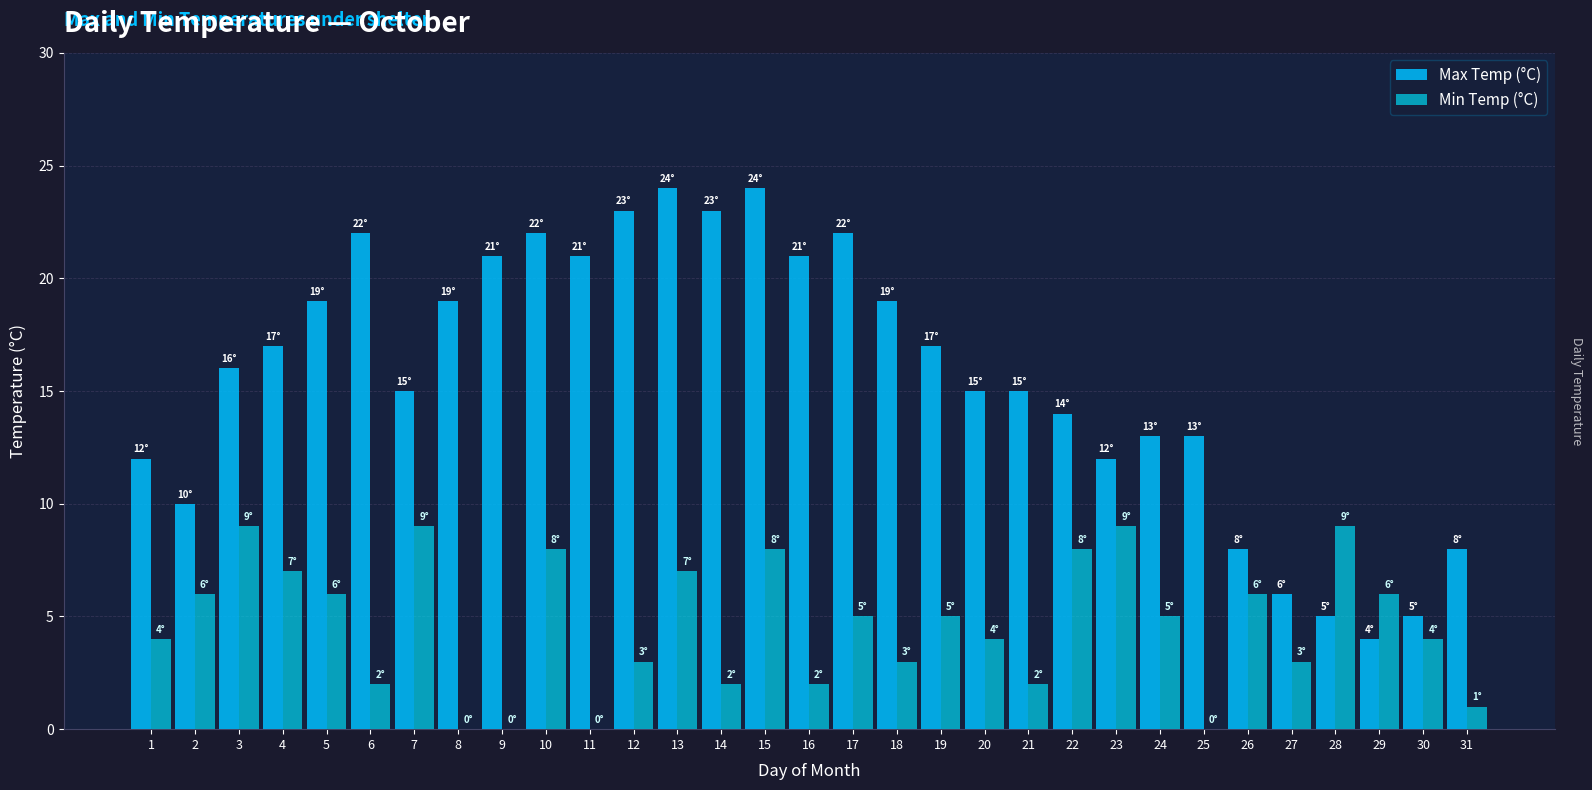

The Max Temp (°C) series shows 7 at 24. True or false?

False